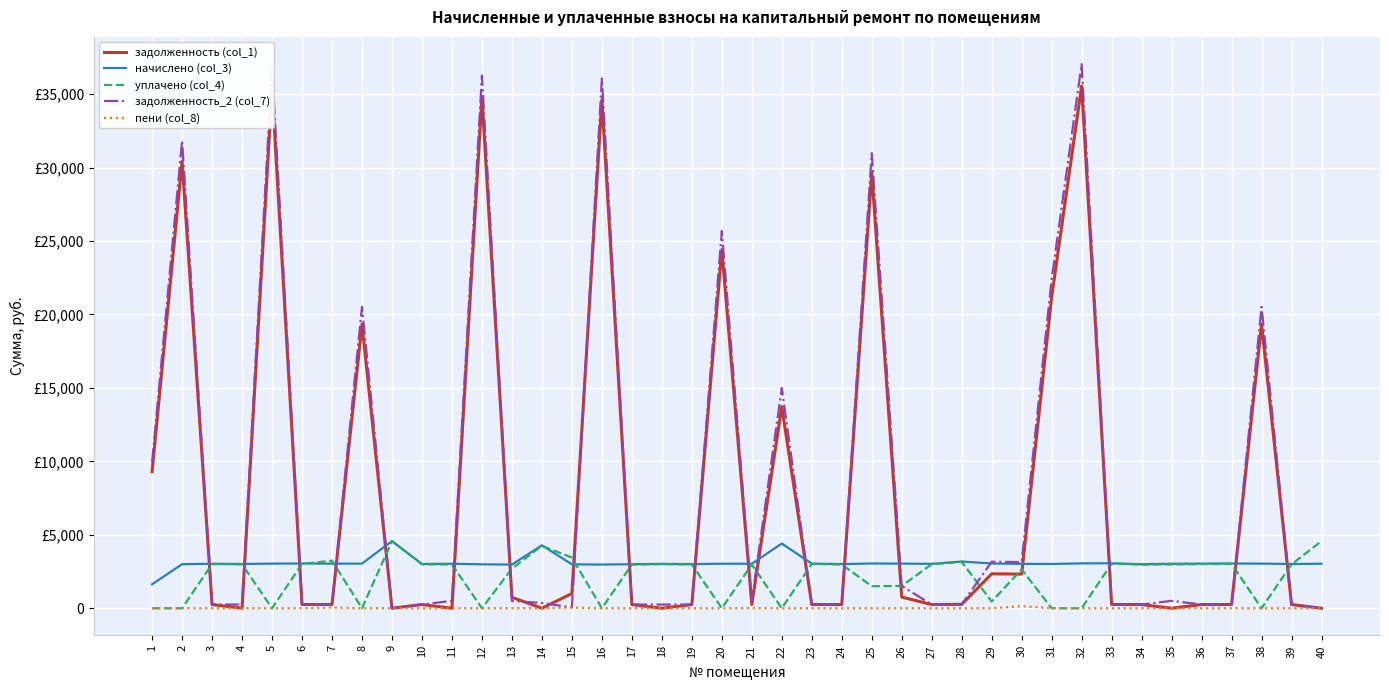

Is this an area chart (filled region under the line)?

No